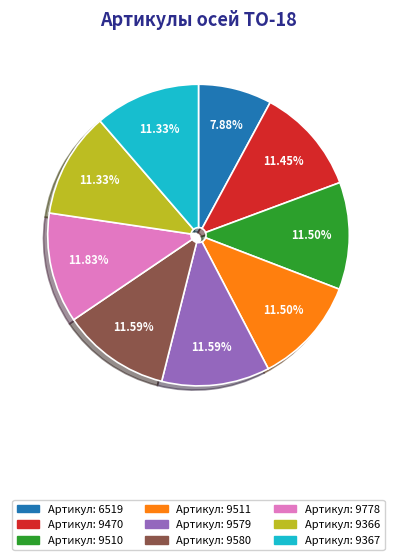

How many segments does this pie chart have?

9